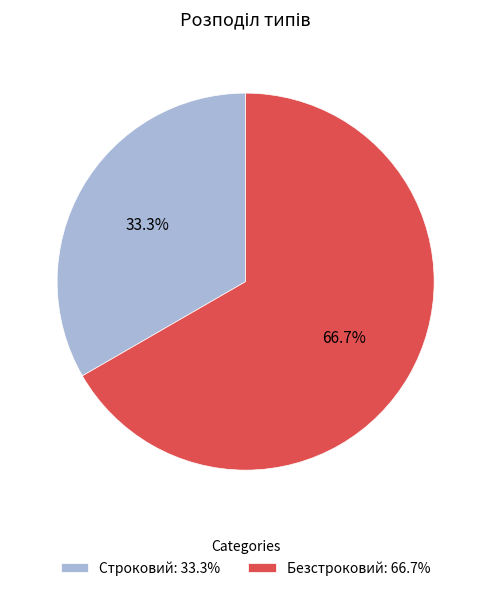

What portion of the pie excludes Строковий?

66.7%